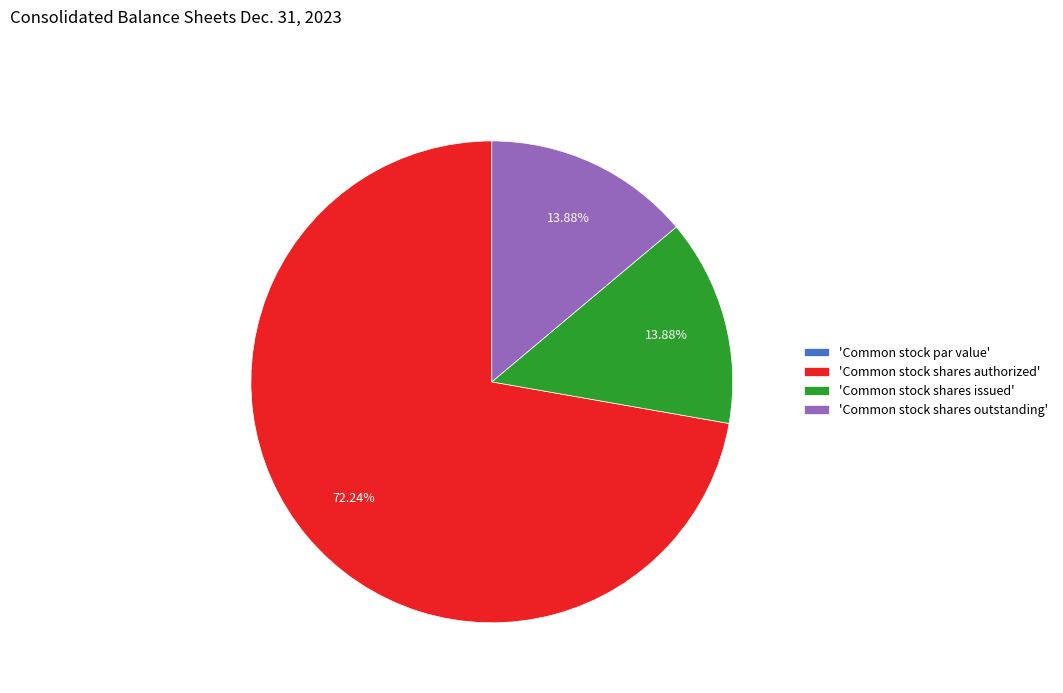

Does any single category account for the majority?

Yes